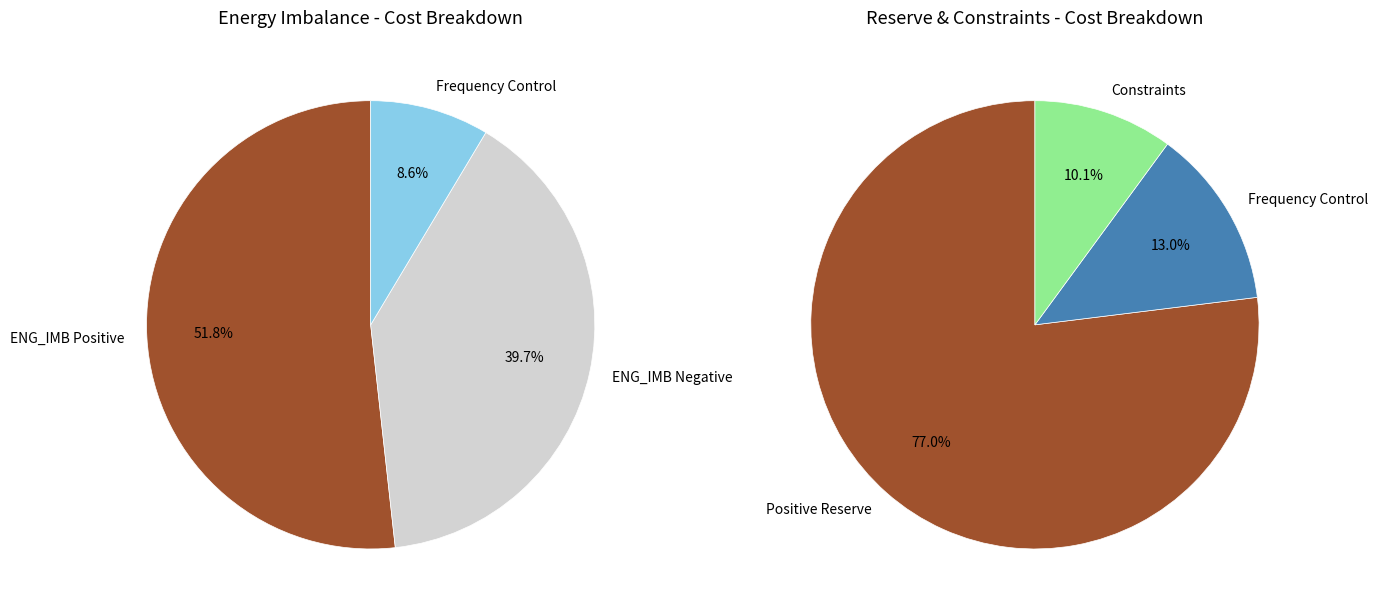

Is it true that 33 is 53% of the pie?

True